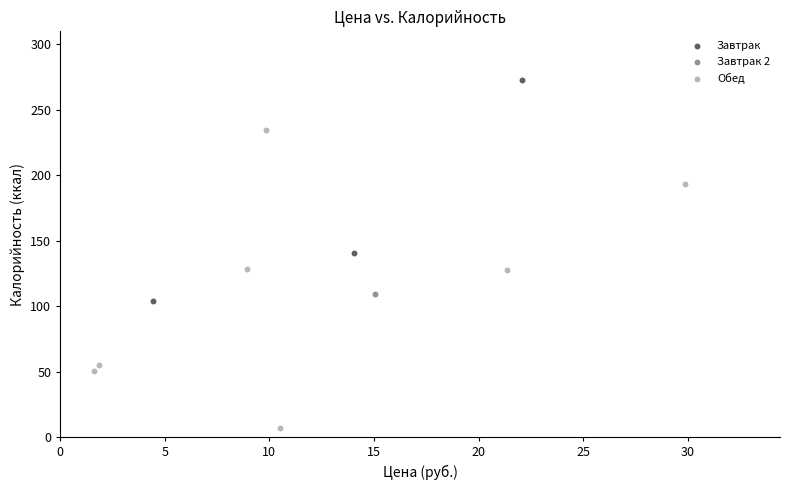

Which series contains the lowest Y value?

Обед